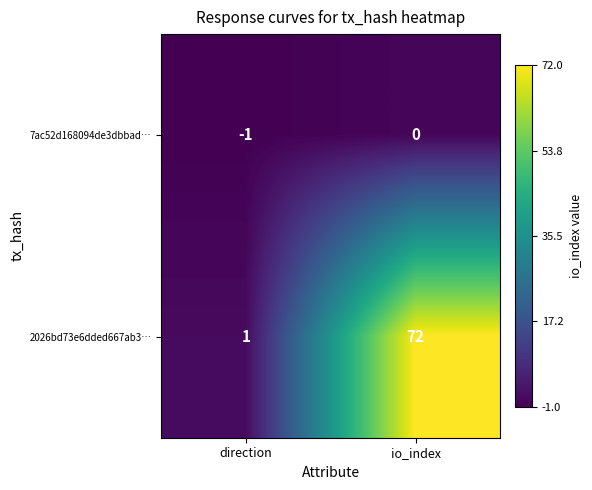

What is the maximum value shown in the chart?

72